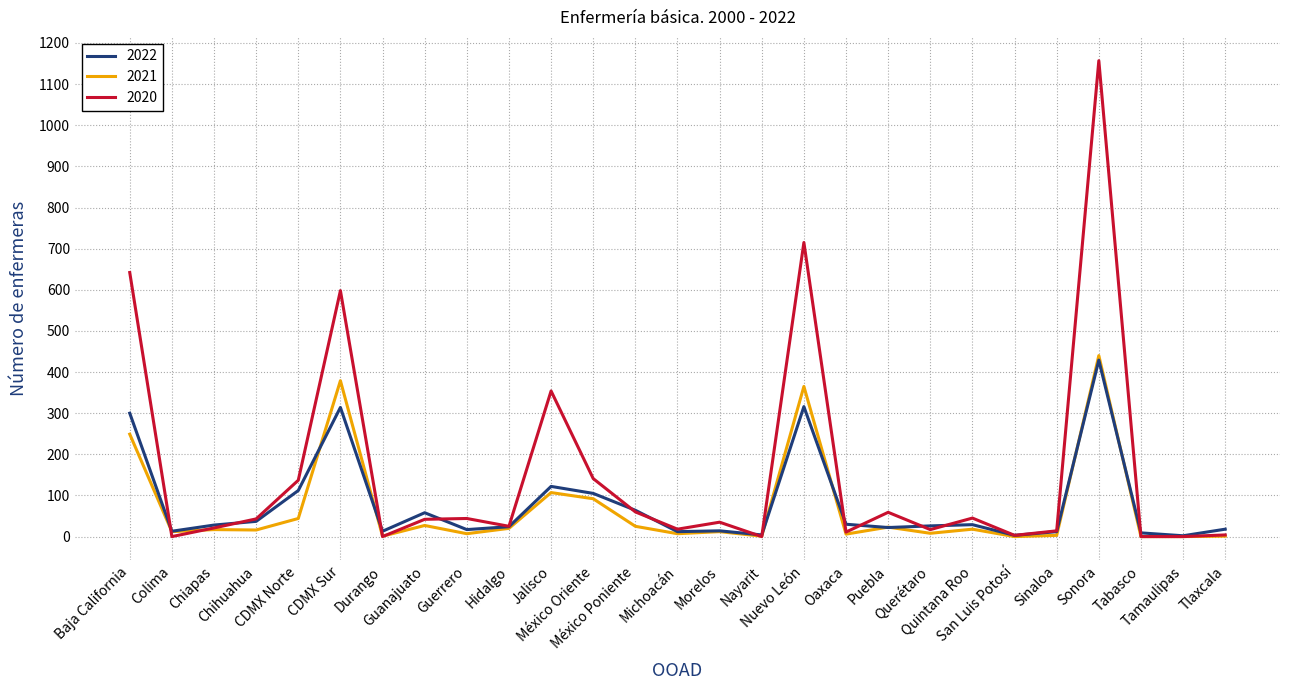

Which series has the largest range (max minus min)?

2020